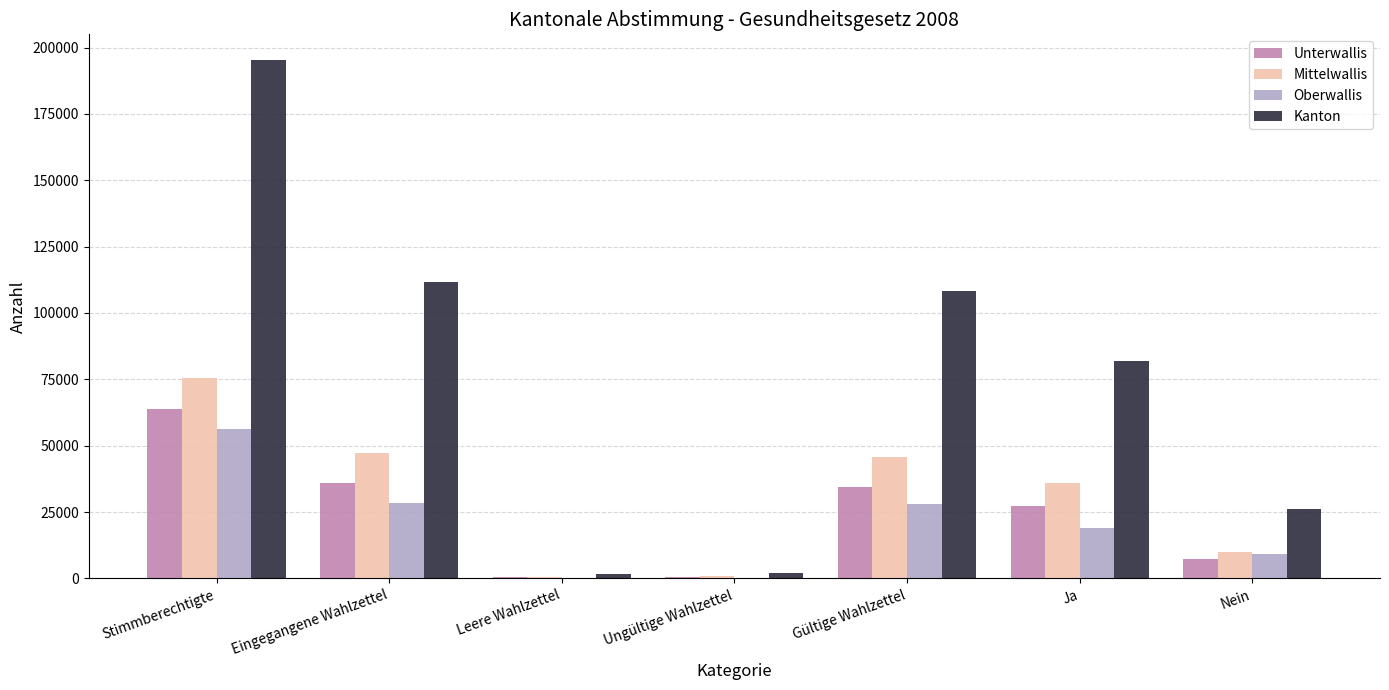

Between Stimmberechtigte and Gültige Wahlzettel, which series saw the biggest shift?

Kanton